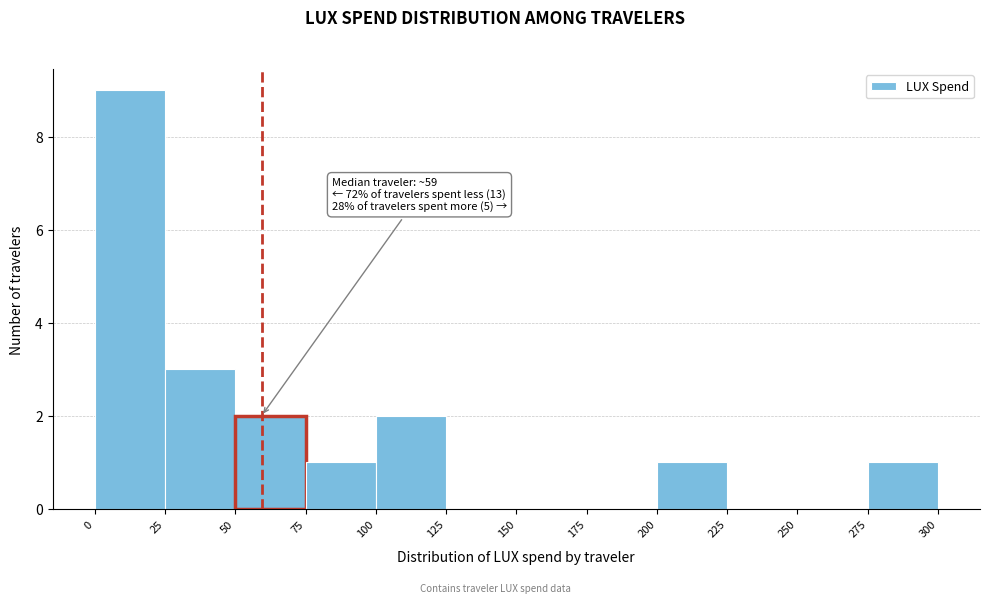

Over which range of the x-axis is the bar tallest?

0 to 25